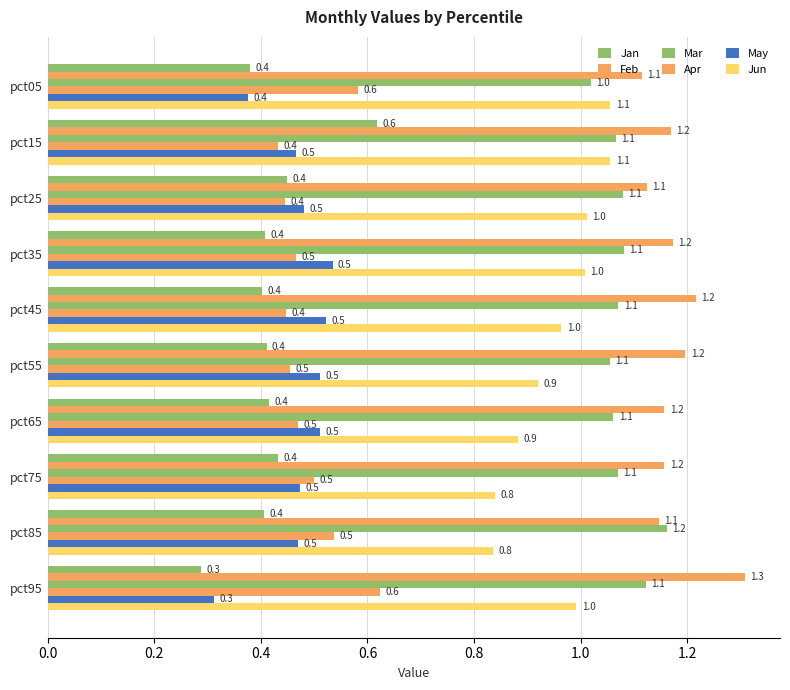

What are all the series names shown in the legend?

Jan, Feb, Mar, Apr, May, Jun